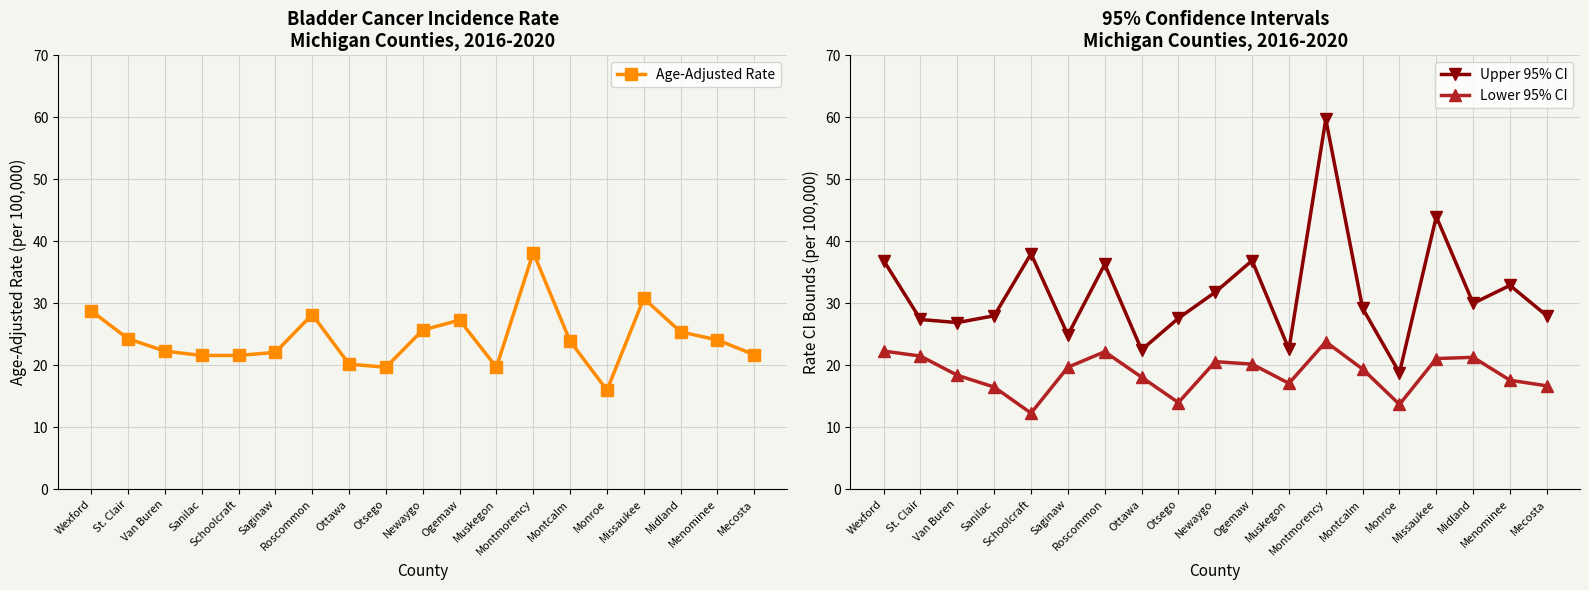

Which category has the highest value in the Age-Adjusted Rate series?

Montmorency